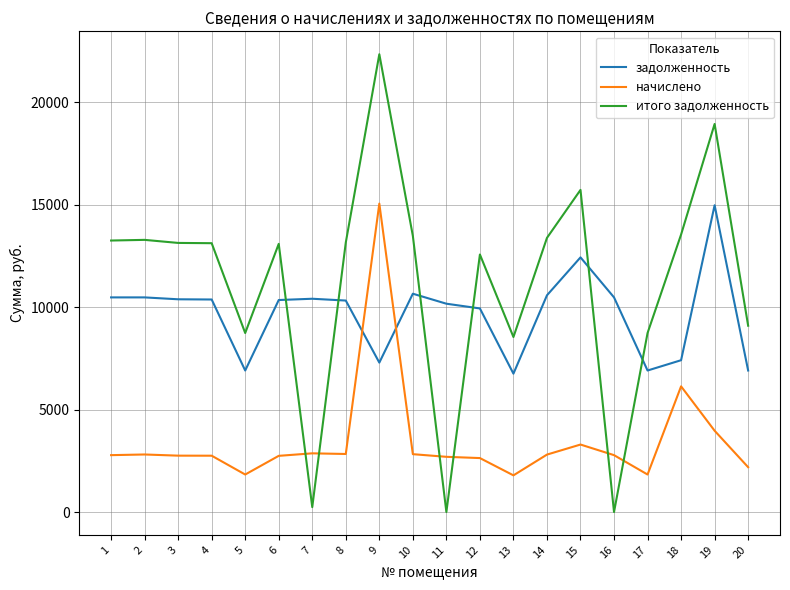

The value of начислено at 20 is 3445.6. True or false?

False